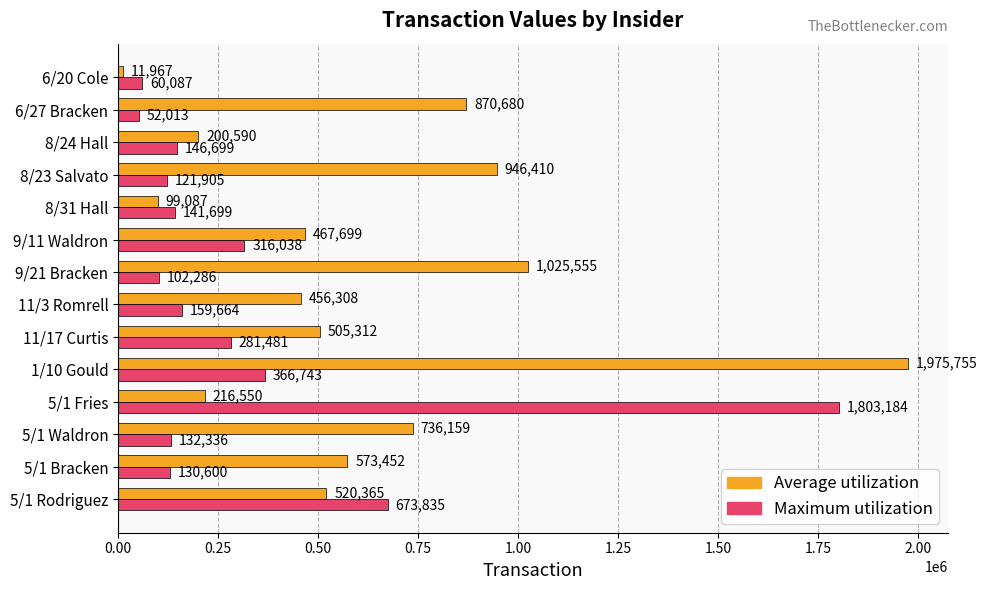

At which category is the sum across all series the highest?

1/10 Gould